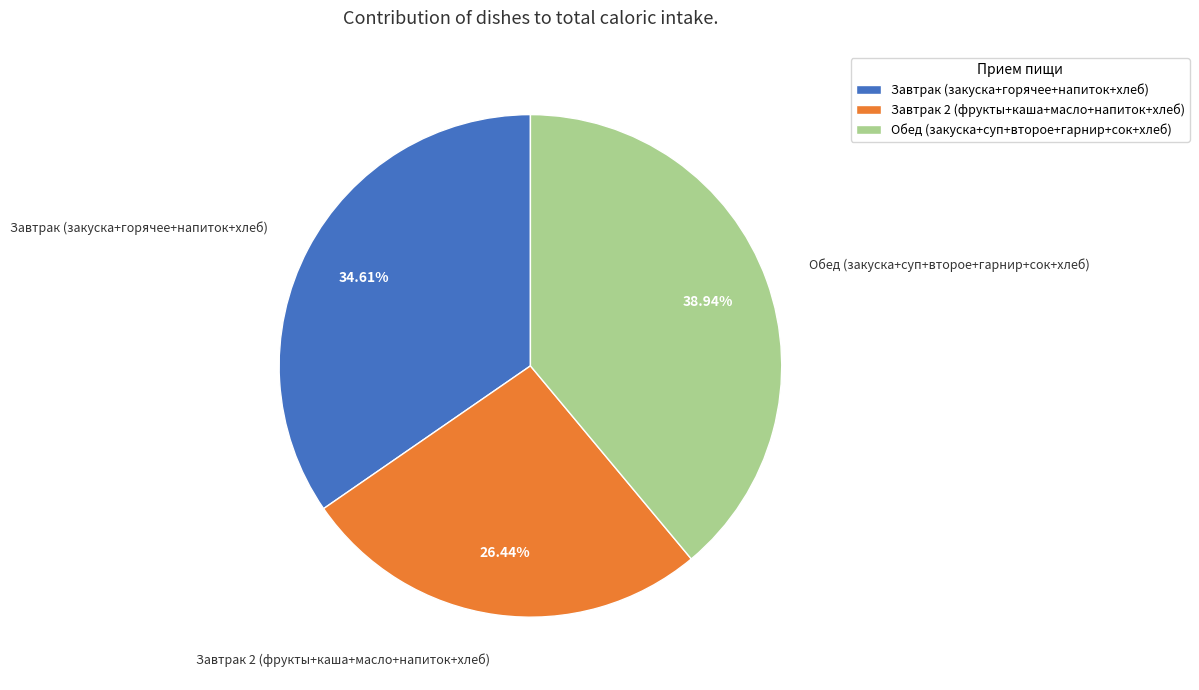

Between Завтрак (закуска+горячее+напиток+хлеб) and Завтрак 2 (фрукты+каша+масло+напиток+хлеб), which is larger?

Завтрак (закуска+горячее+напиток+хлеб)